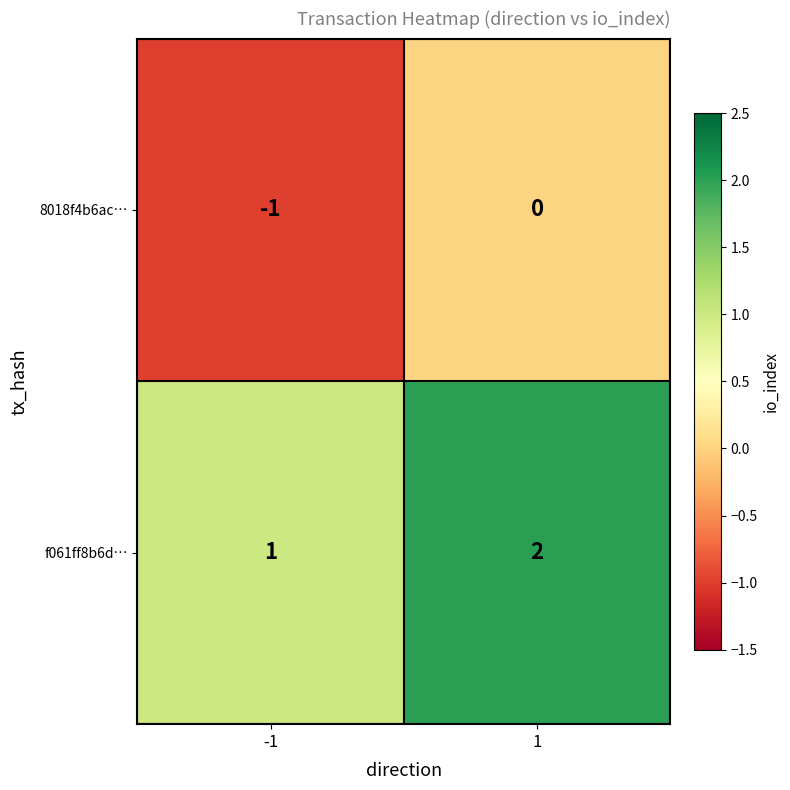

What is the sum of the f061ff8b6d… values at -1 and 1?

3